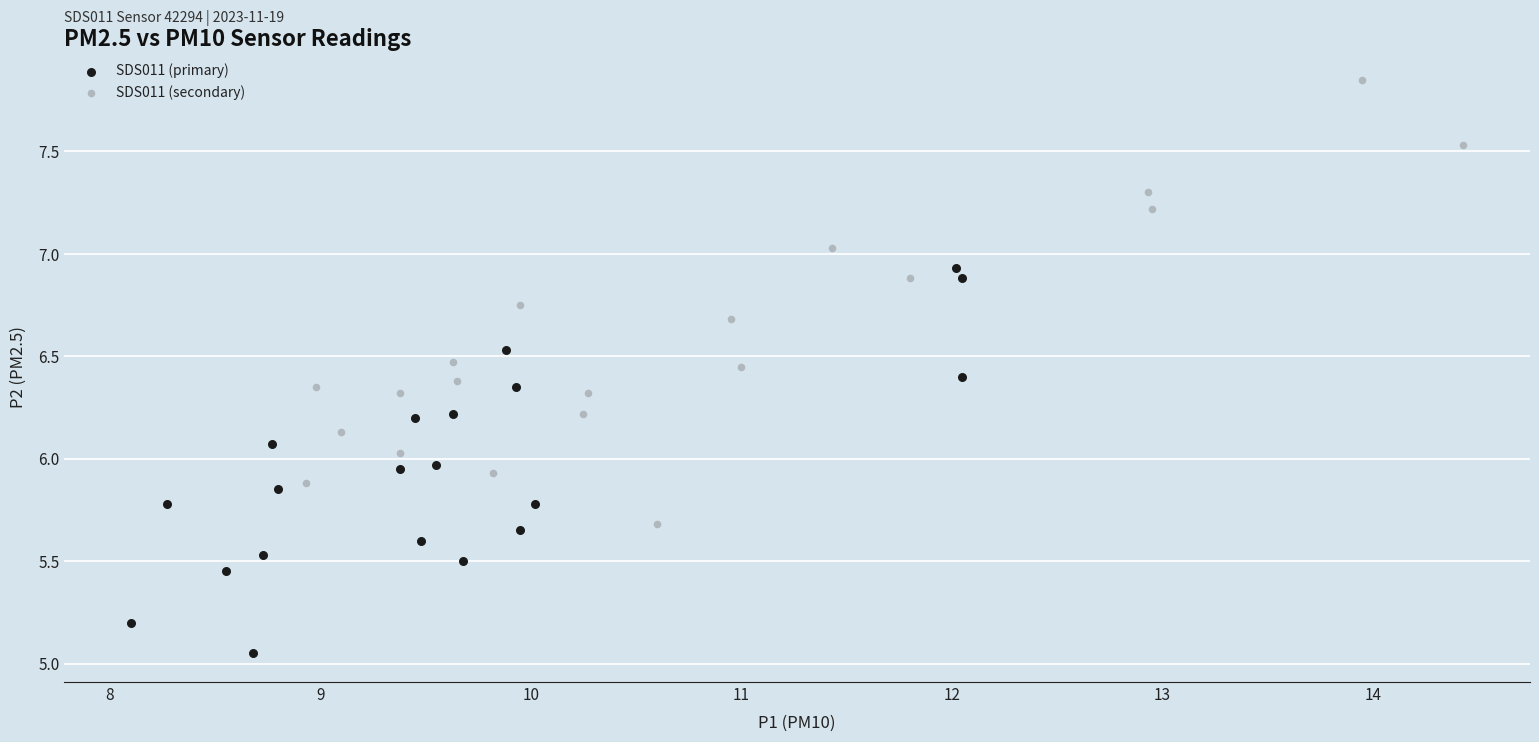

What are all the series names shown in the legend?

SDS011 (primary), SDS011 (secondary)